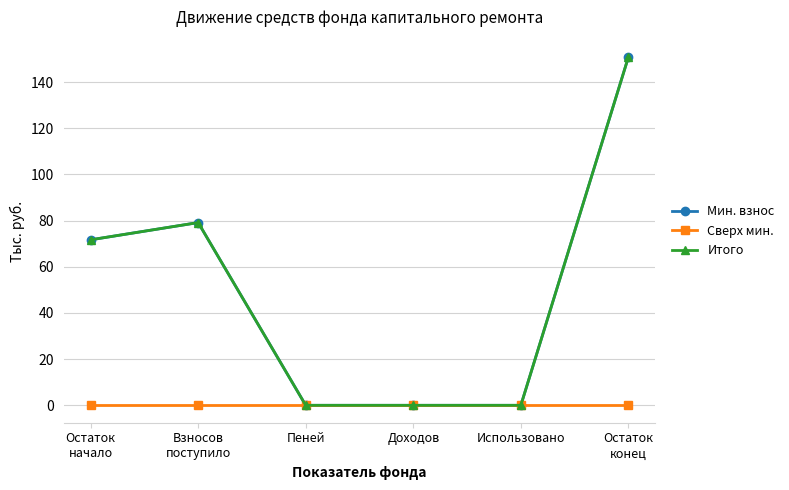

What is the difference between the maximum and minimum values in the Мин. взнос series?

150.8